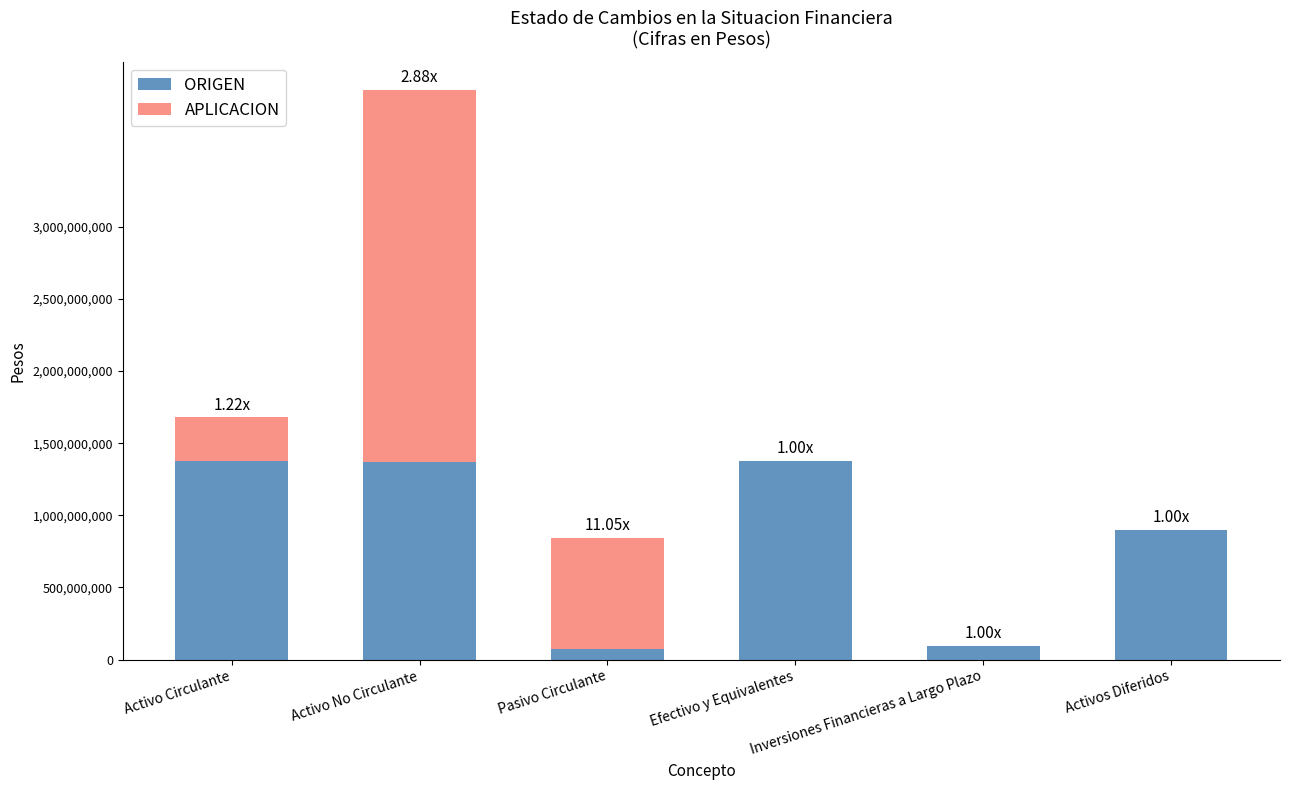

What is the sum of all ORIGEN values?

5197212285